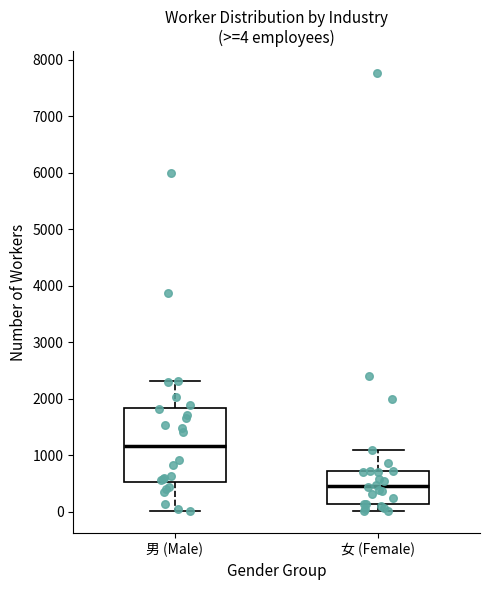

Which box is the tallest, from its lower edge to its upper edge?

男 (Male)